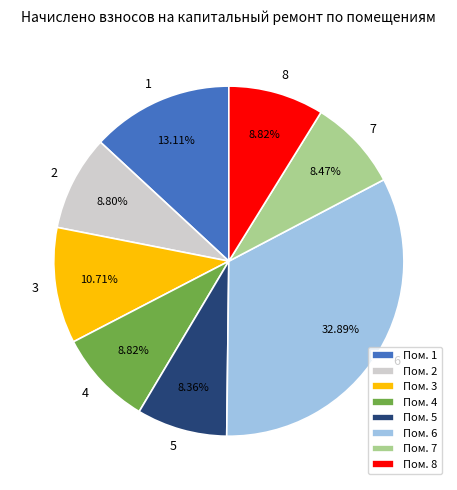

True or false: 2 accounts for 1% of the total.

False